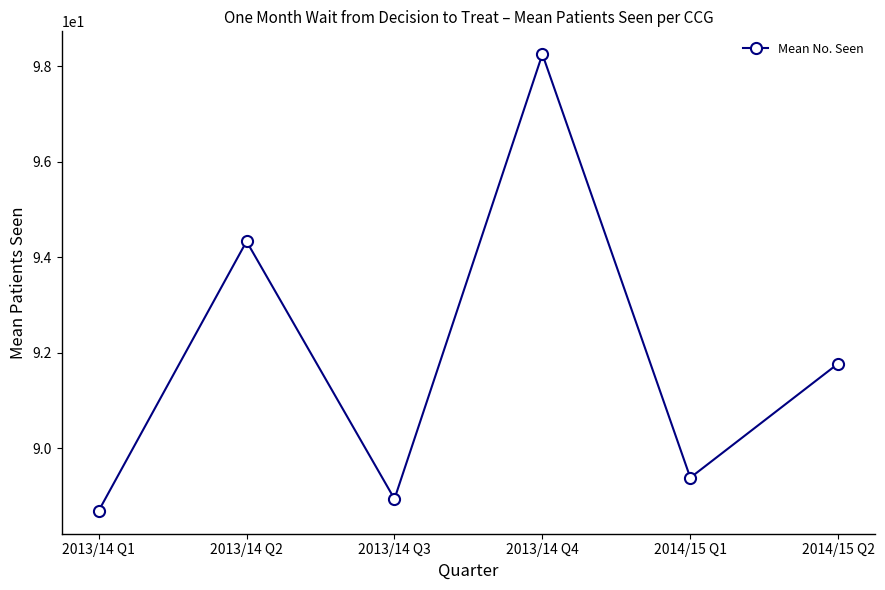

What is the ratio of the value at 2013/14 Q2 to the value at 2014/15 Q2?

1.0